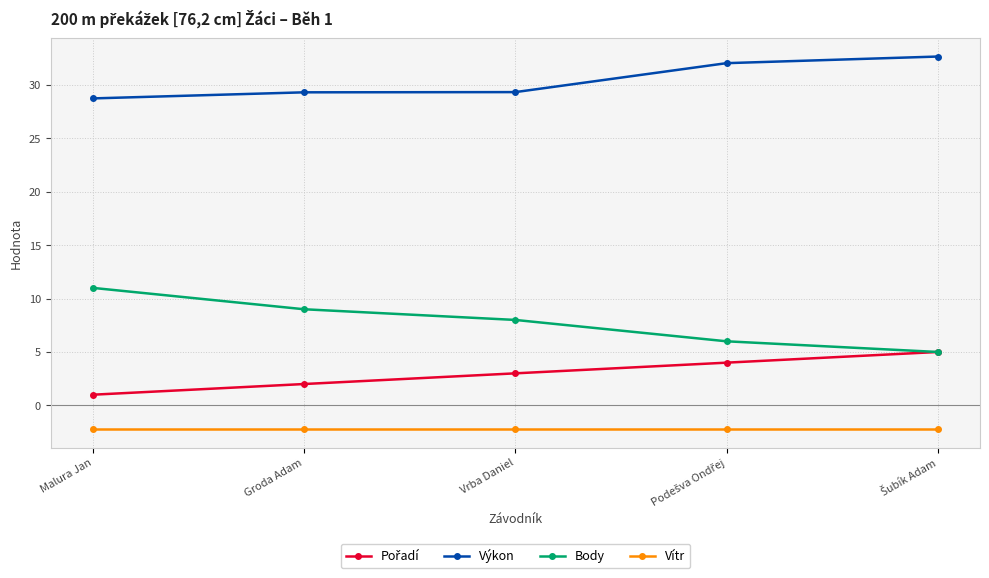

What is the maximum value for Výkon?

32.7